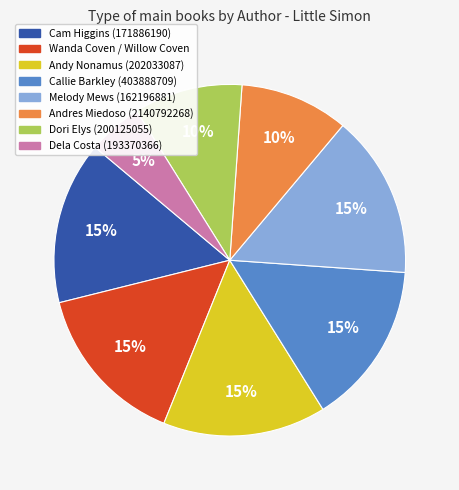

How many slices are in this pie chart?

8